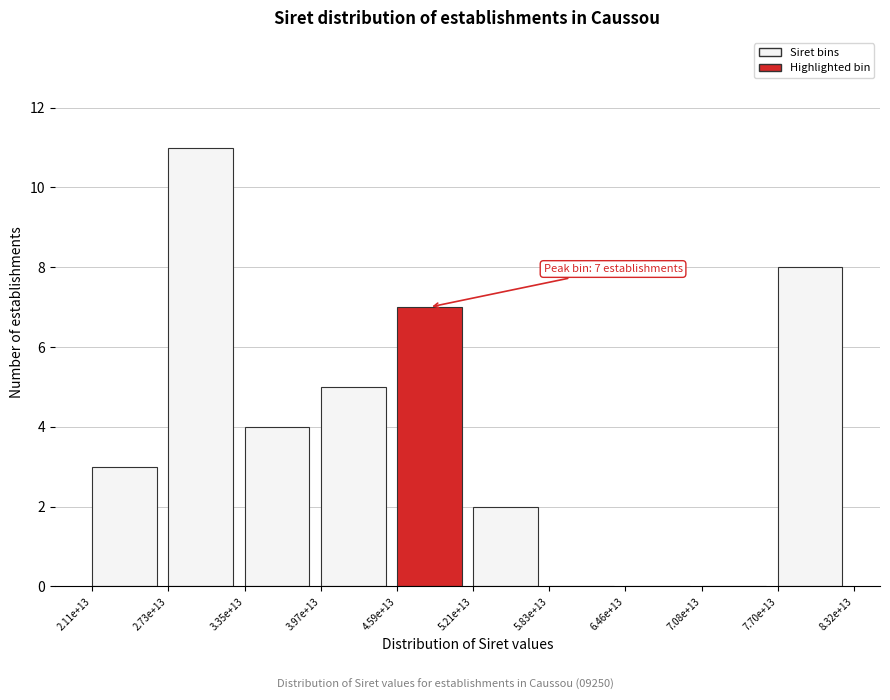

Reading right to left, what are all the values shown in this chart?

7.70e+13=8	7.08e+13=0	6.46e+13=0	5.83e+13=0	5.21e+13=2	4.59e+13=7	3.97e+13=5	3.35e+13=4	2.73e+13=11	2.11e+13=3